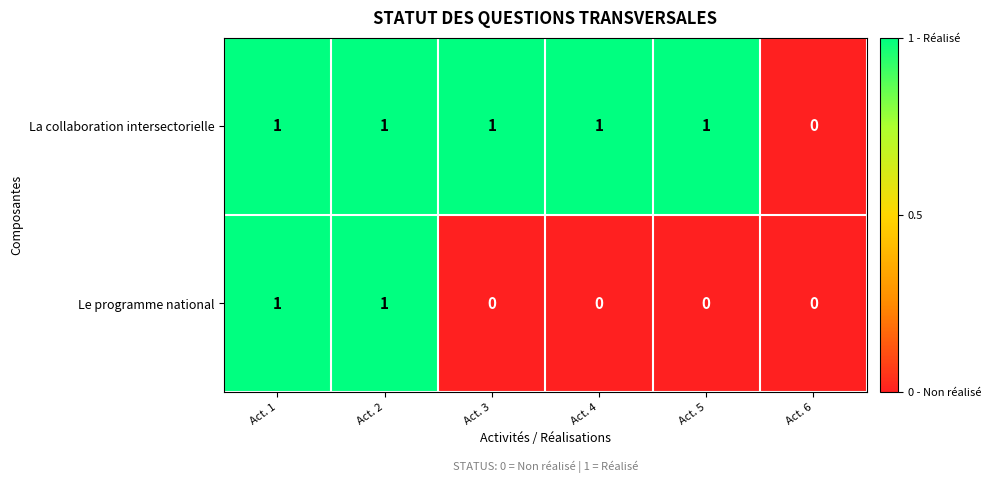

The Le programme national series shows 1 at Act. 1. True or false?

True